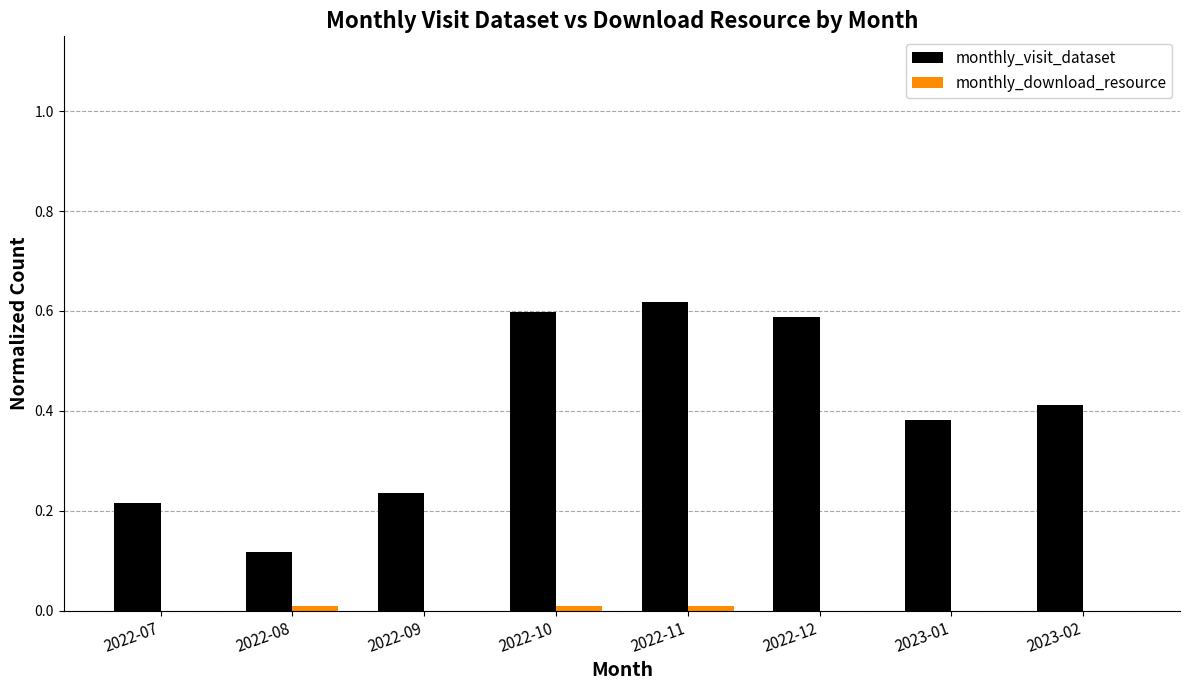

Which series has the largest total across all categories?

monthly_visit_dataset